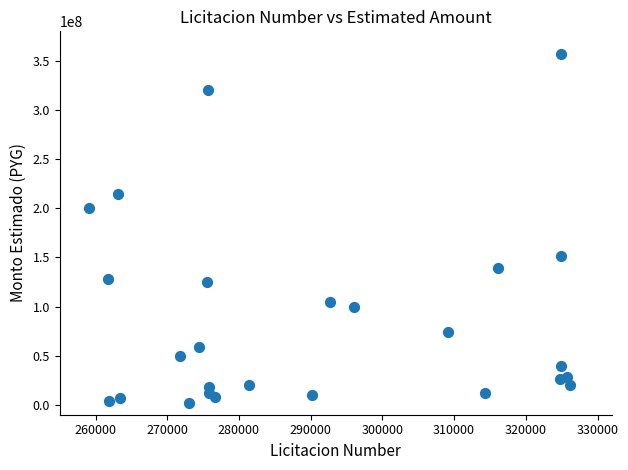

What is the range of Y values (max minus min)?

354983000